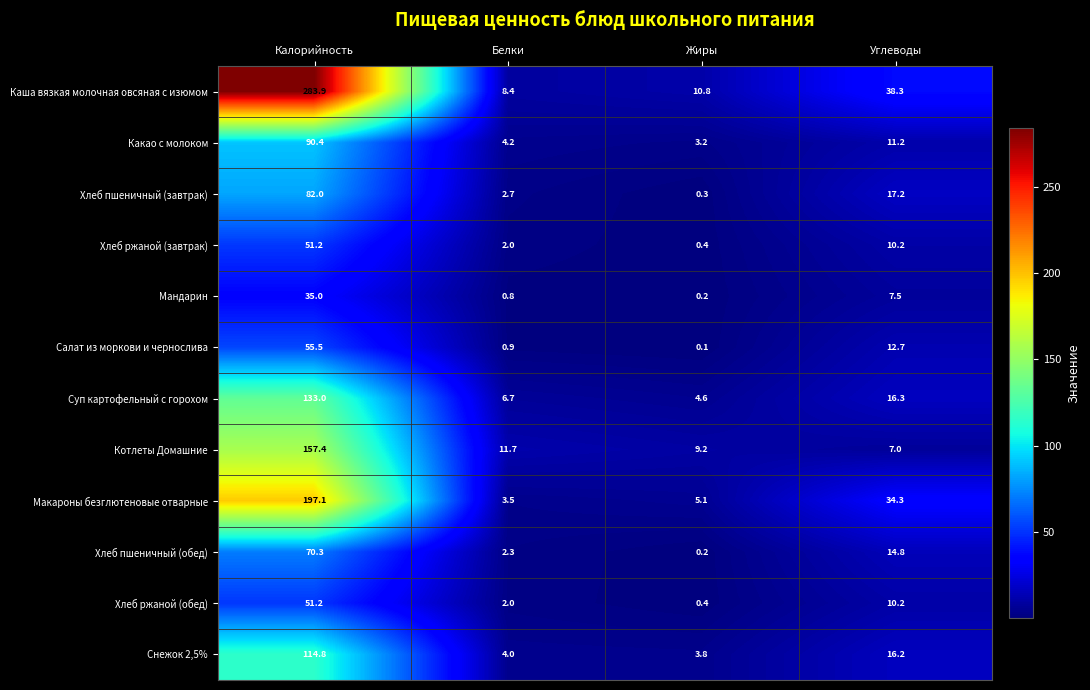

What is the maximum value shown in the chart?

283.9